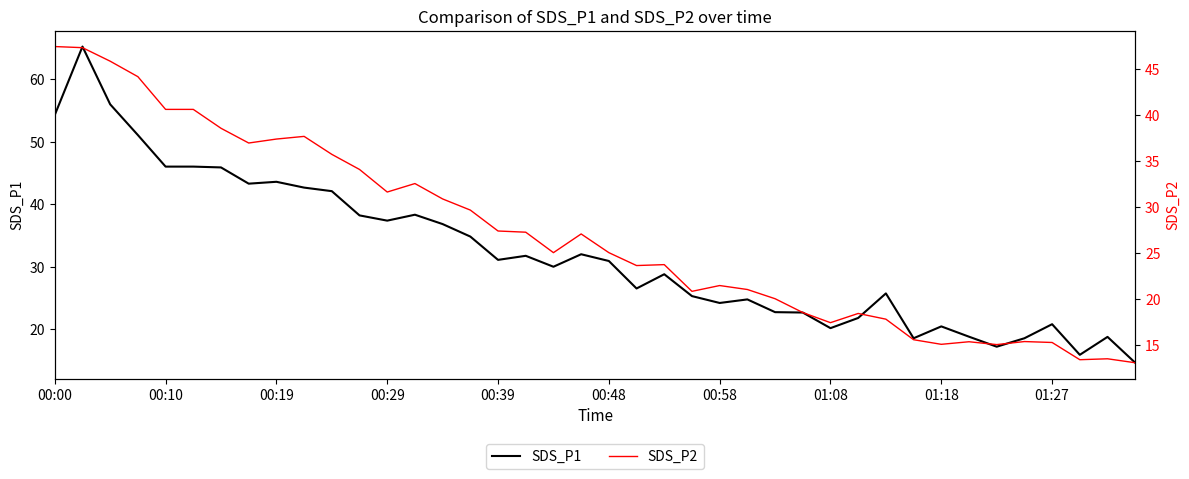

Which series has the widest spread of values?

SDS_P1